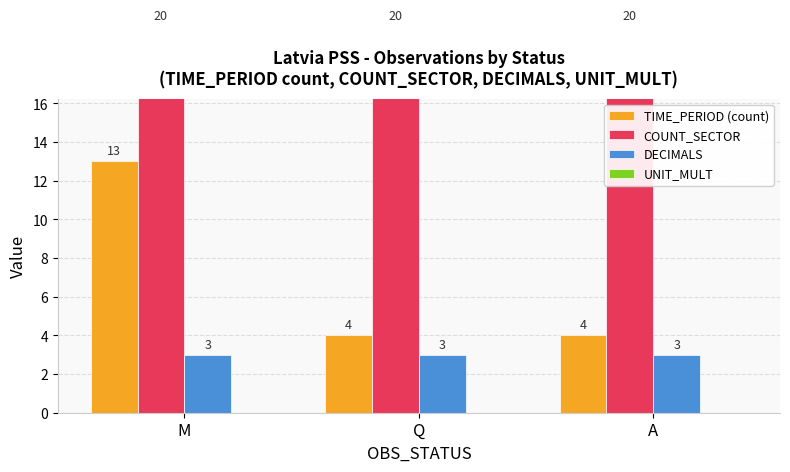

At how many categories does at least one series exceed 3?

3